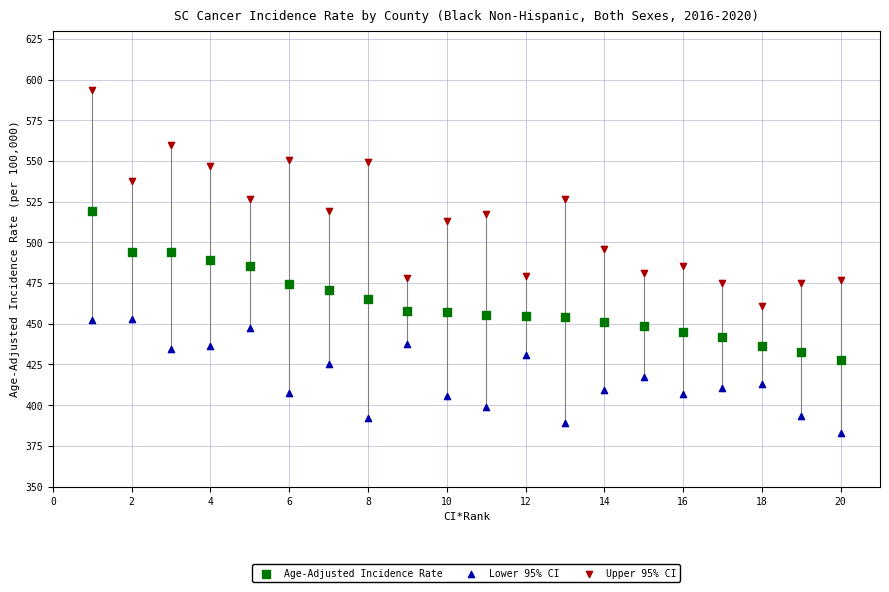

Which series contains the lowest Y value?

Lower 95% CI